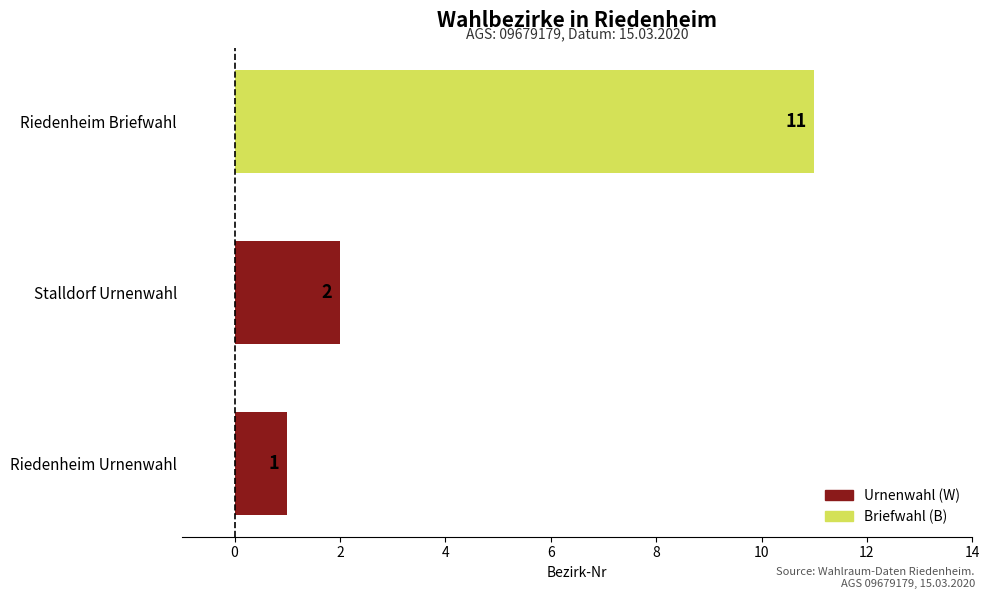

List the labels in order of value, largest first.

Riedenheim Briefwahl, Stalldorf Urnenwahl, Riedenheim Urnenwahl